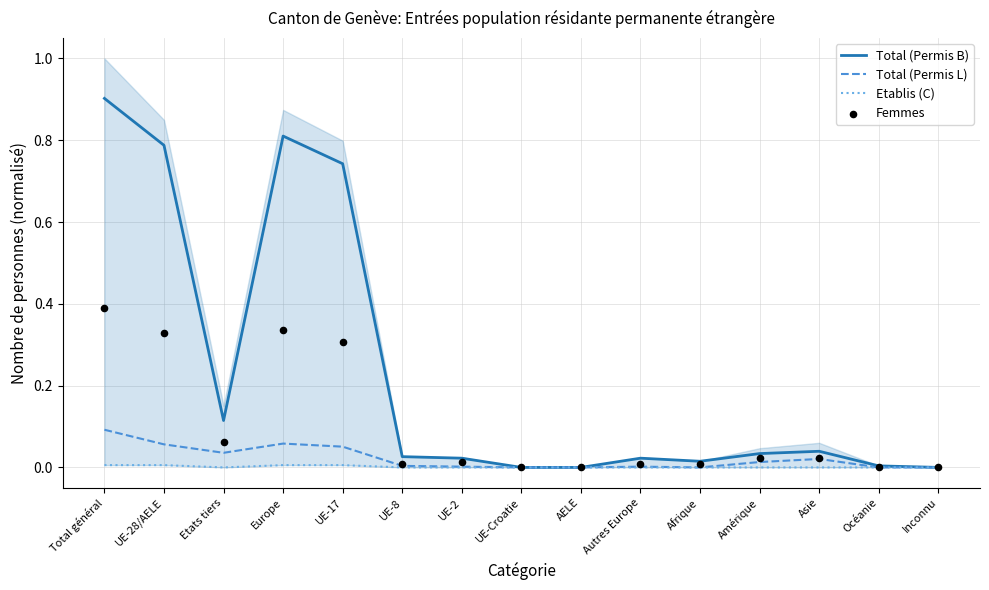

What are all the series names shown in the legend?

Total (Permis B), Total (Permis L), Etablis (C), Femmes